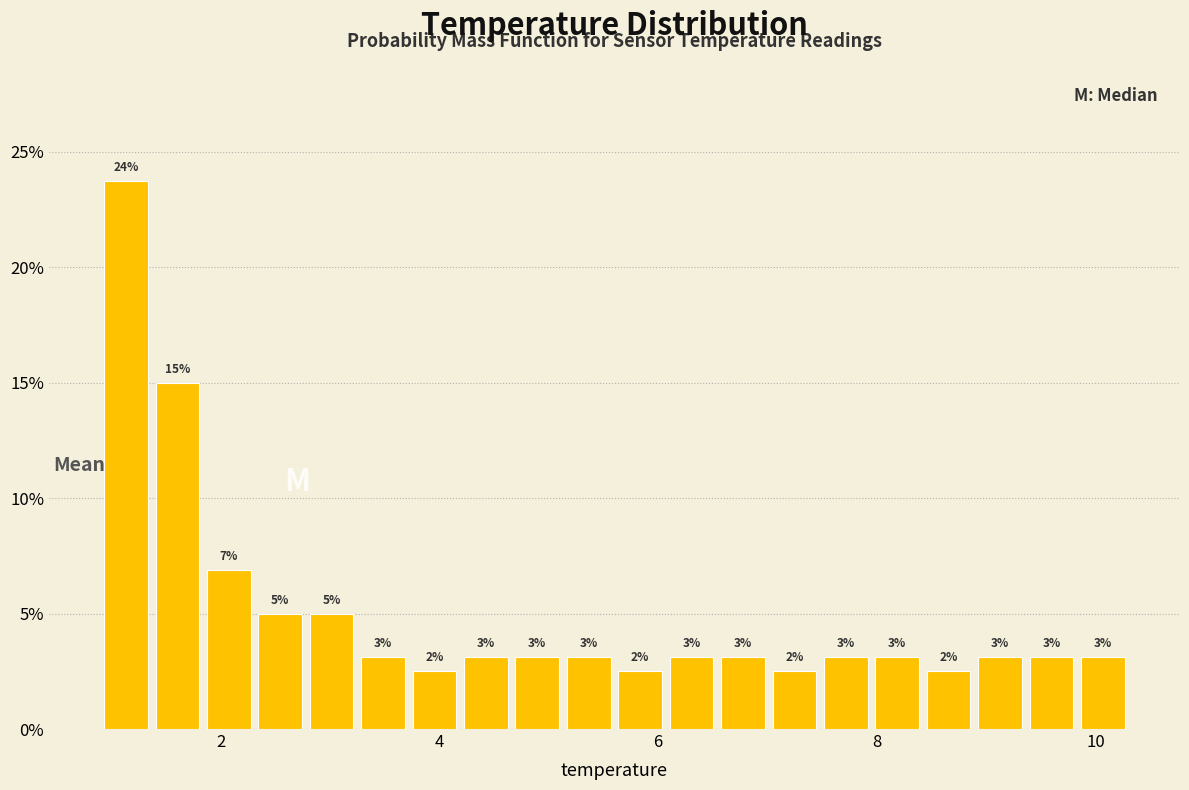

Read against the x-axis, roughly where is the centre of the tallest bar?

1.2